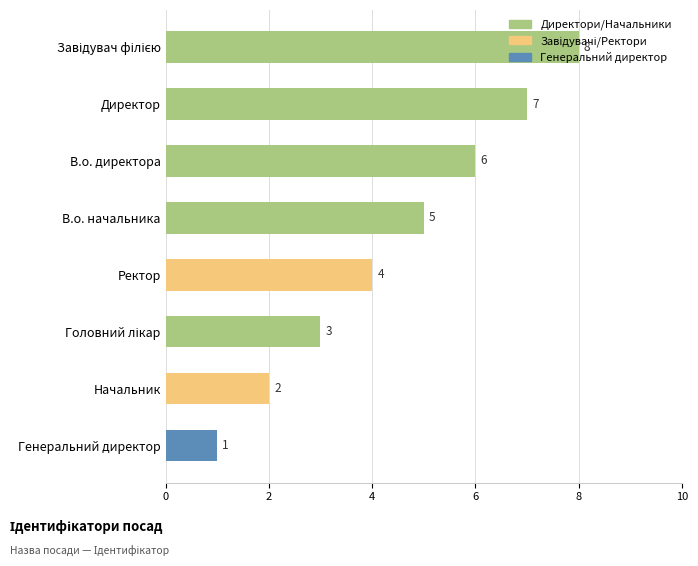

Is it true that the value at В.о. начальника is 5?

True